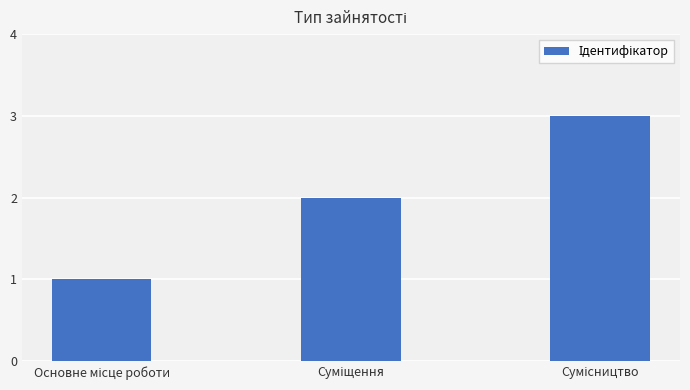

What is the sum of all values?

6